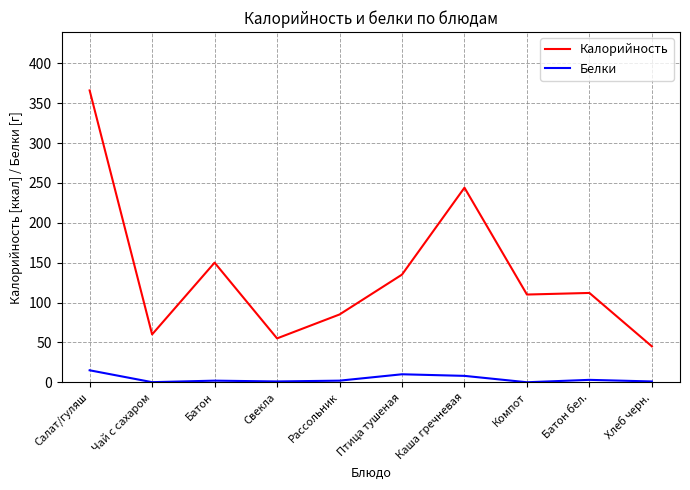

True or false: Белки and Калорийность intersect in this chart.

False